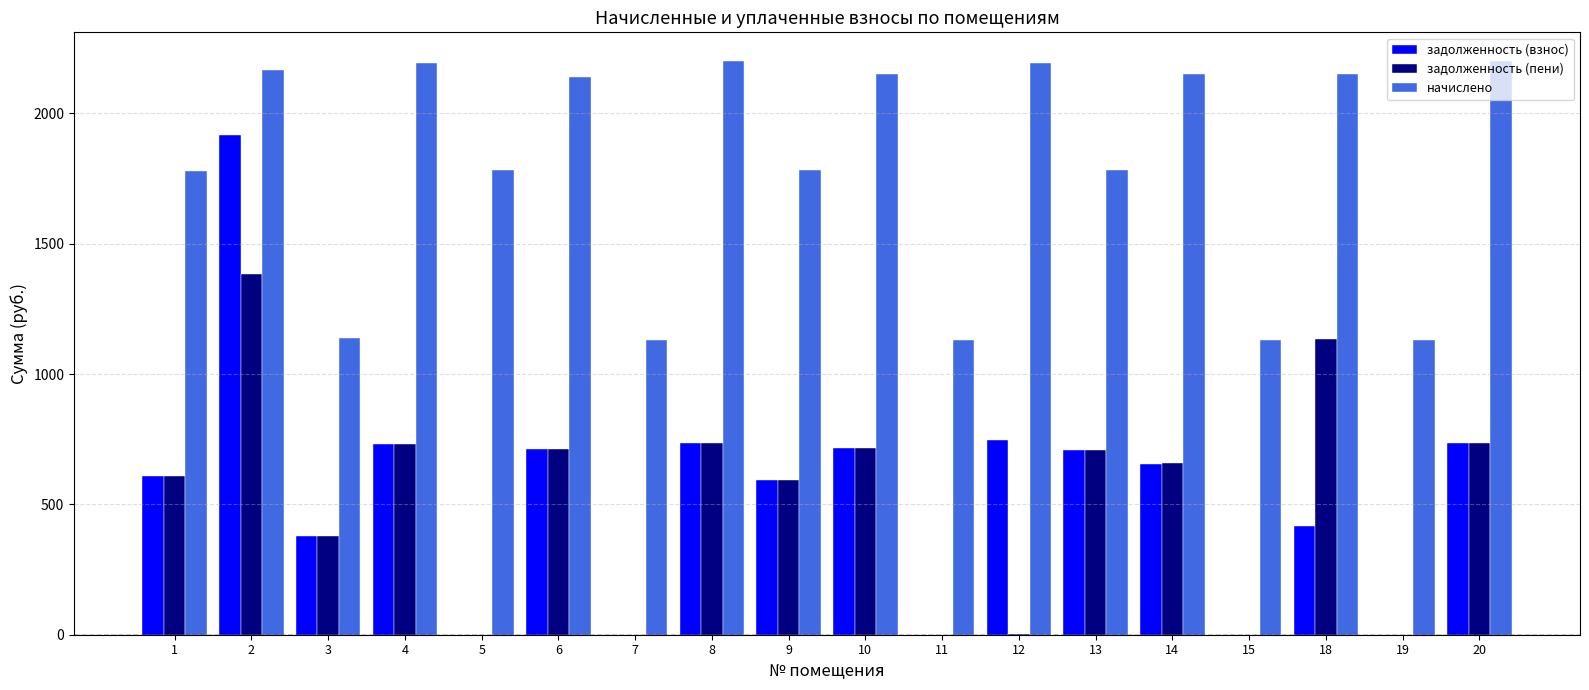

What is the sum of the задолженность (взнос) values at 19 and 6?

712.8